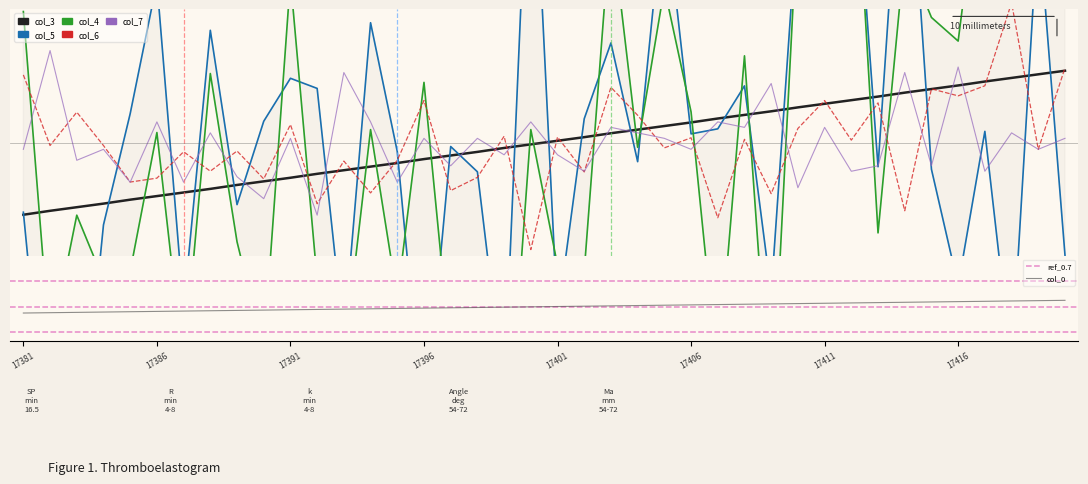

At how many categories does at least one series exceed 0?

40